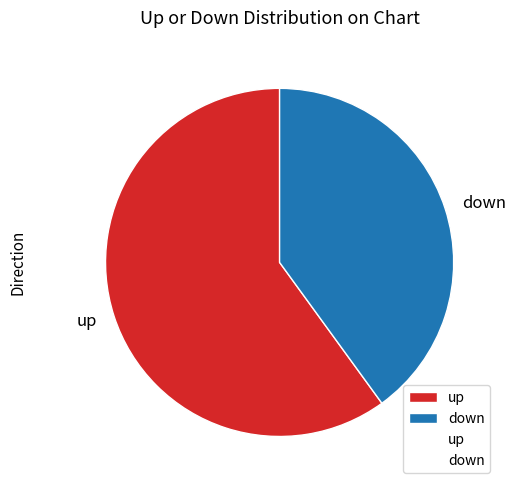

Count the number of slices in the pie.

2